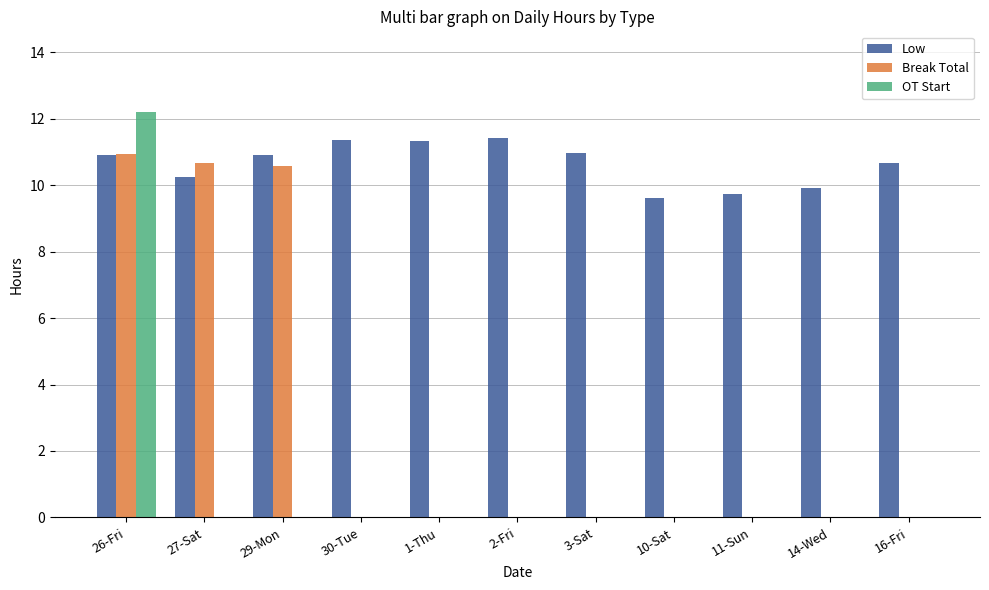

Which series has the largest total across all categories?

Low